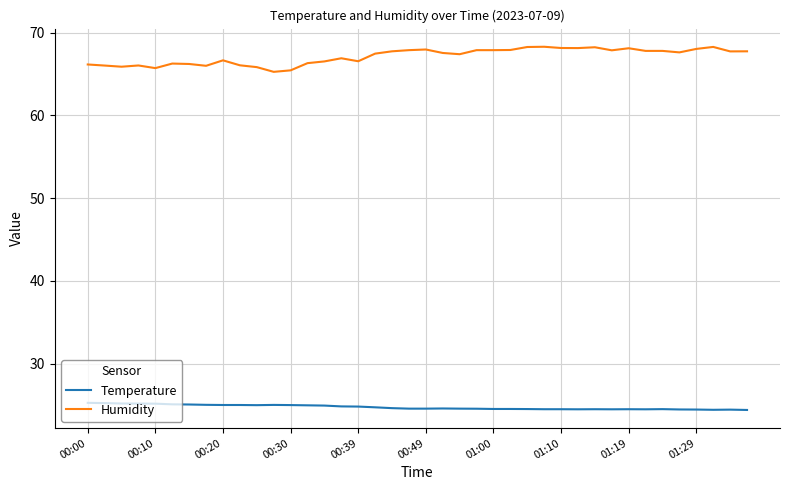

What is the lowest value of the Humidity series?

65.3